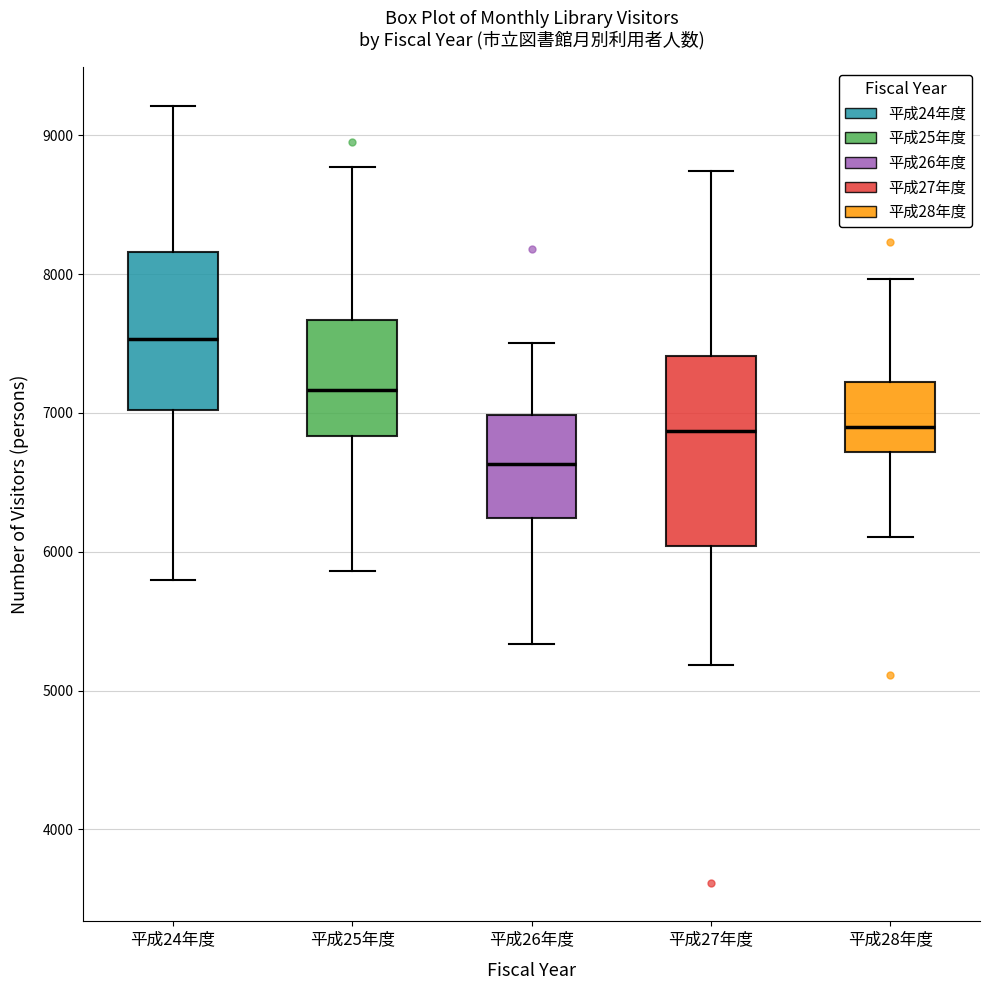

Where does the upper whisker of the box for 平成25年度 end on the y-axis? The values are not printed on the chart, so give them approximately, as read against the axis.

8800